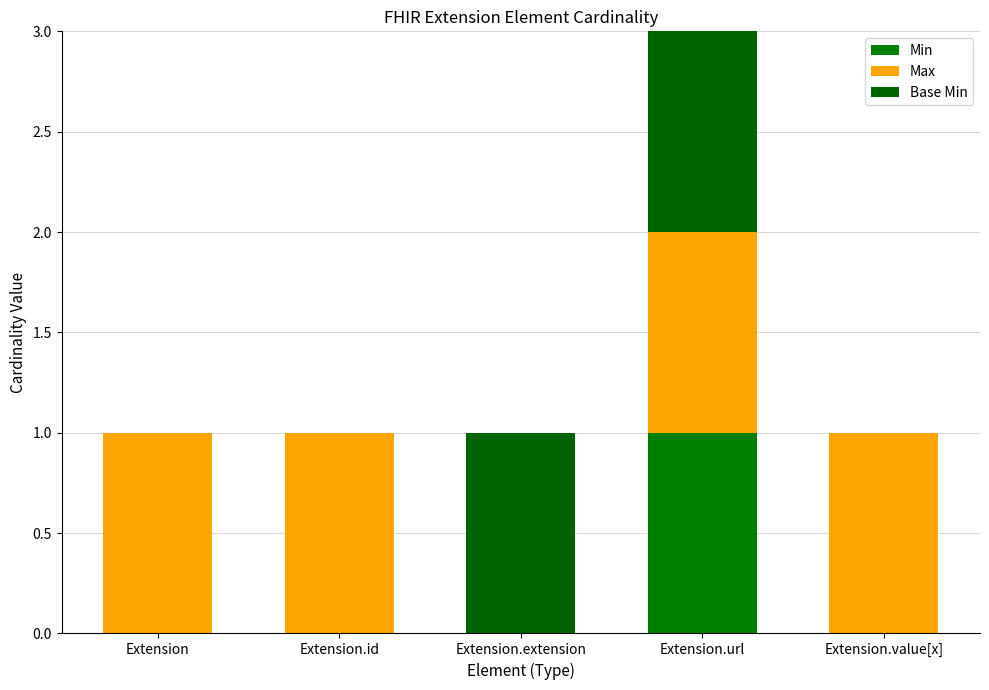

How many data points does each series have?

5